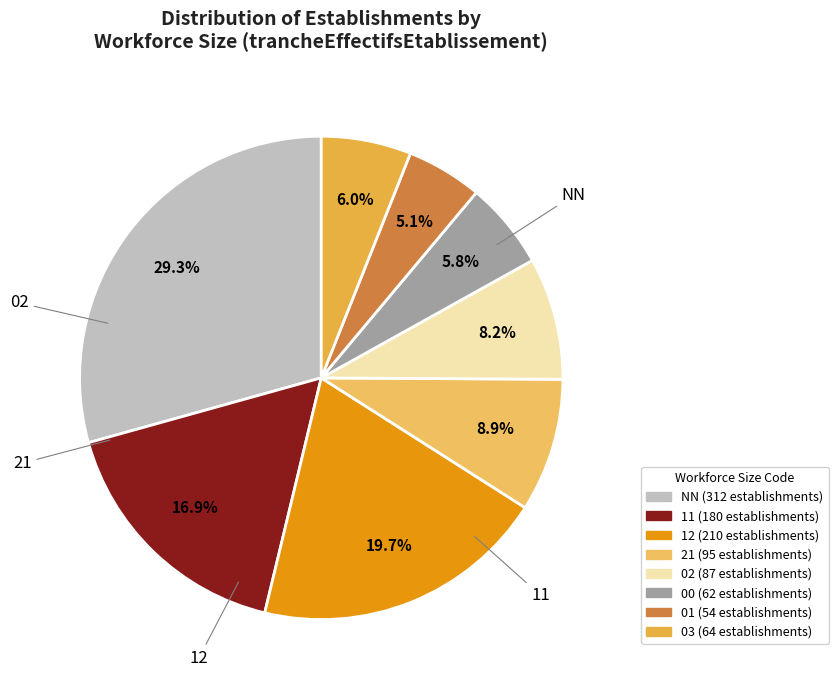

To the nearest percent, what percentage of the pie is 11?

17%